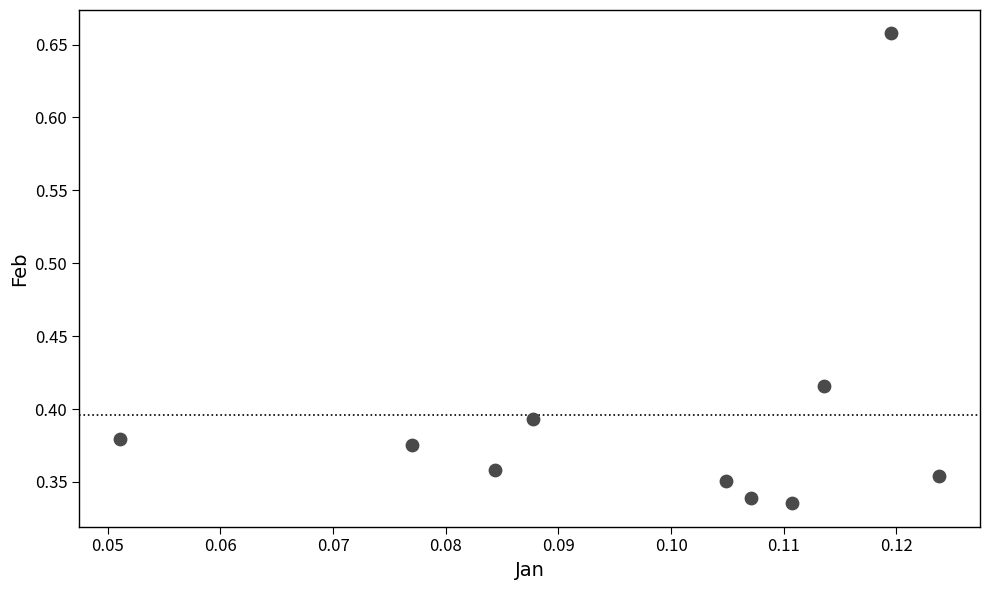

Count the number of points in this scatter plot.

10